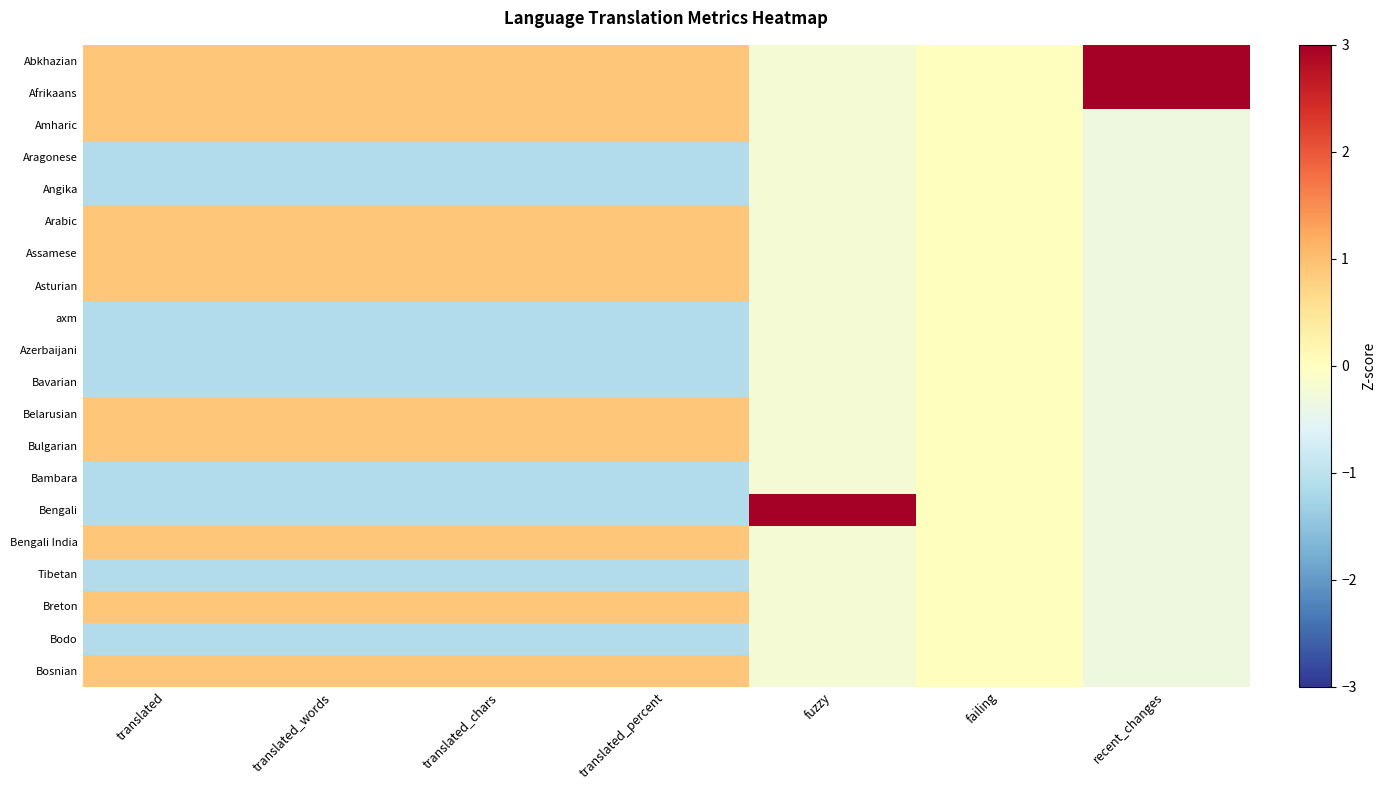

Which series changed the most between translated and fuzzy?

Bengali